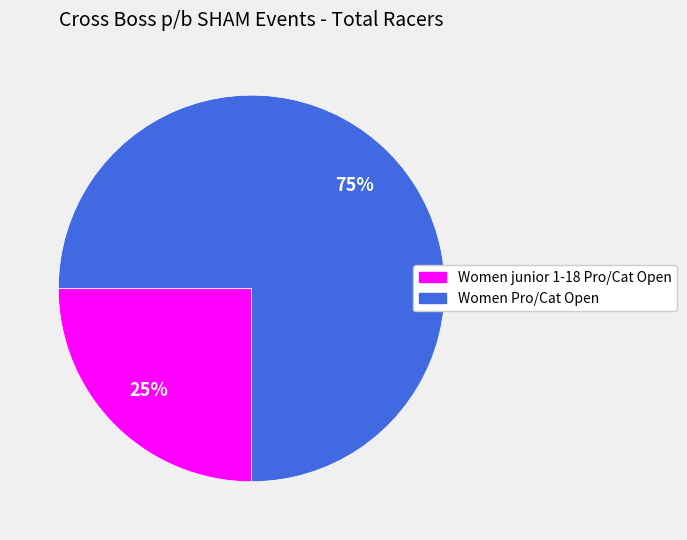

Rank the categories by value from highest to lowest.

Women Pro/Cat Open, Women junior 1-18 Pro/Cat Open